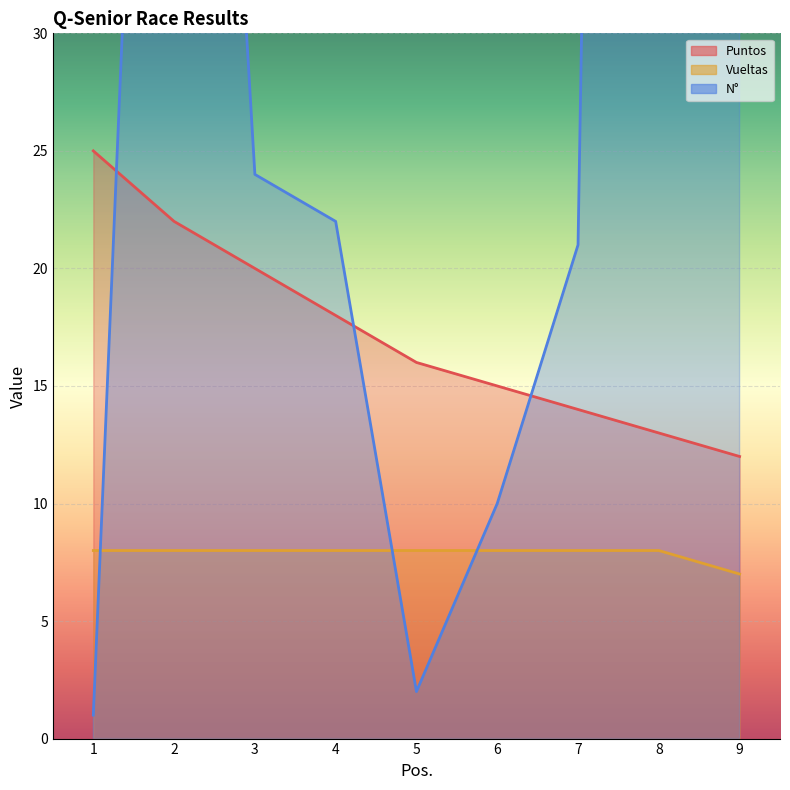

Reading left to right, list all the values displayed in this chart.

Puntos: 1=25	2=22	3=20	4=18	5=16	6=15	7=14	8=13	9=12
Vueltas: 1=8	2=8	3=8	4=8	5=8	6=8	7=8	8=8	9=7
N°: 1=1	2=82	3=24	4=22	5=2	6=10	7=21	8=226	9=91